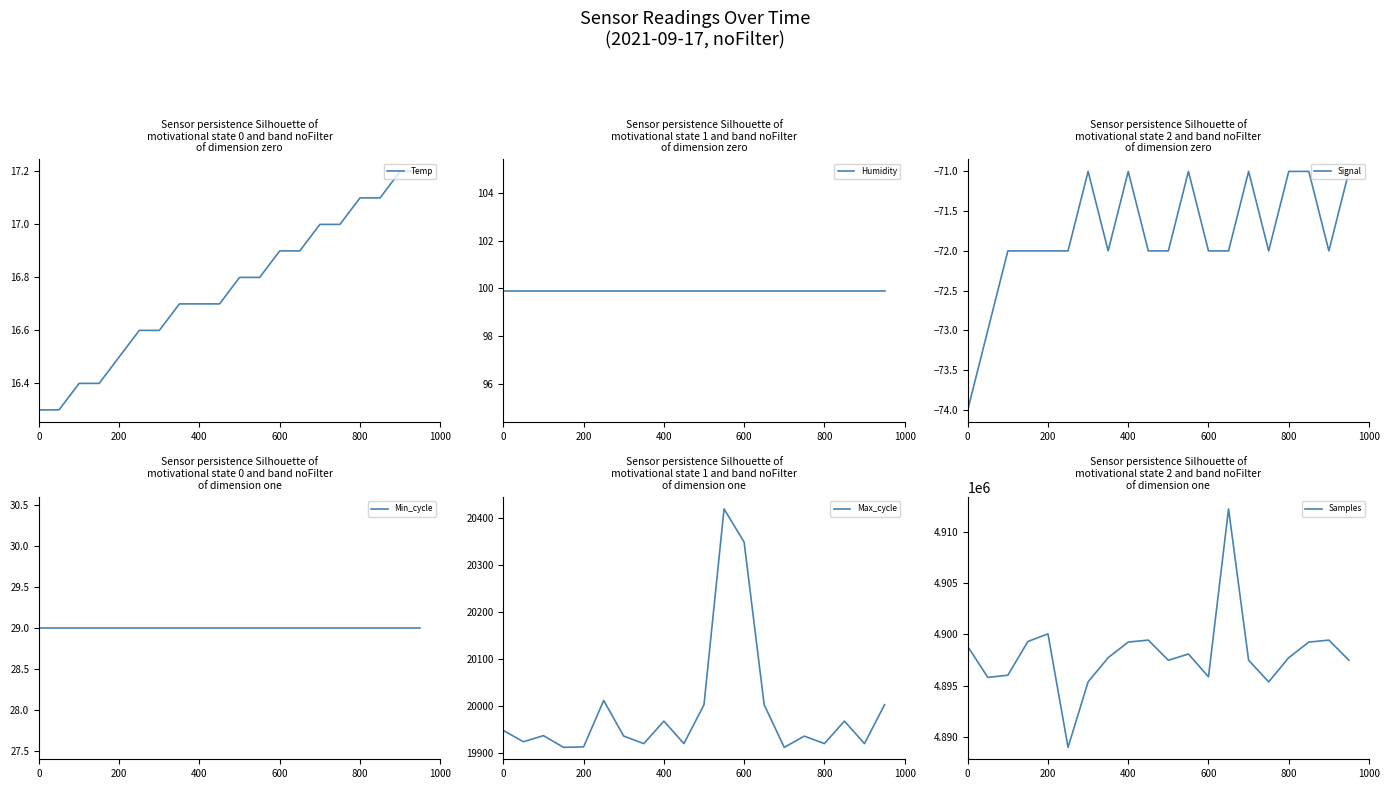

What is the highest value of the Samples series?

4912252